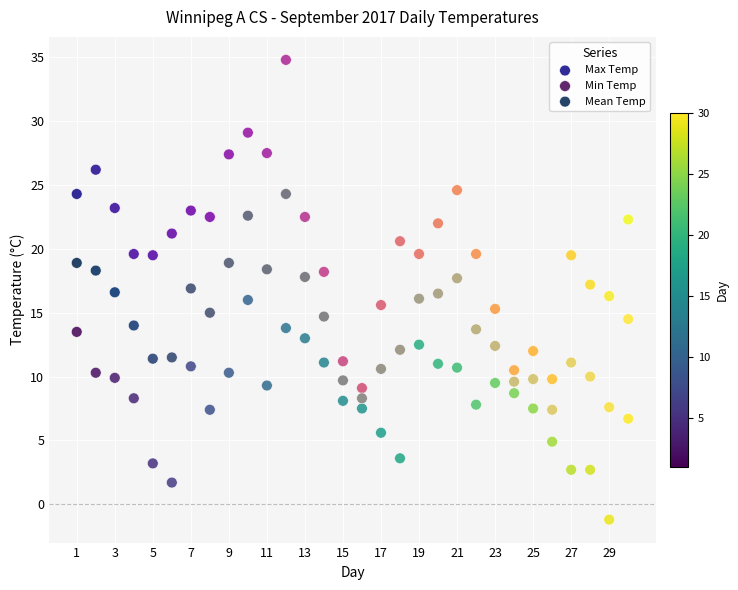

Across all data points, what is the range of Y values (max minus min)?

36.0